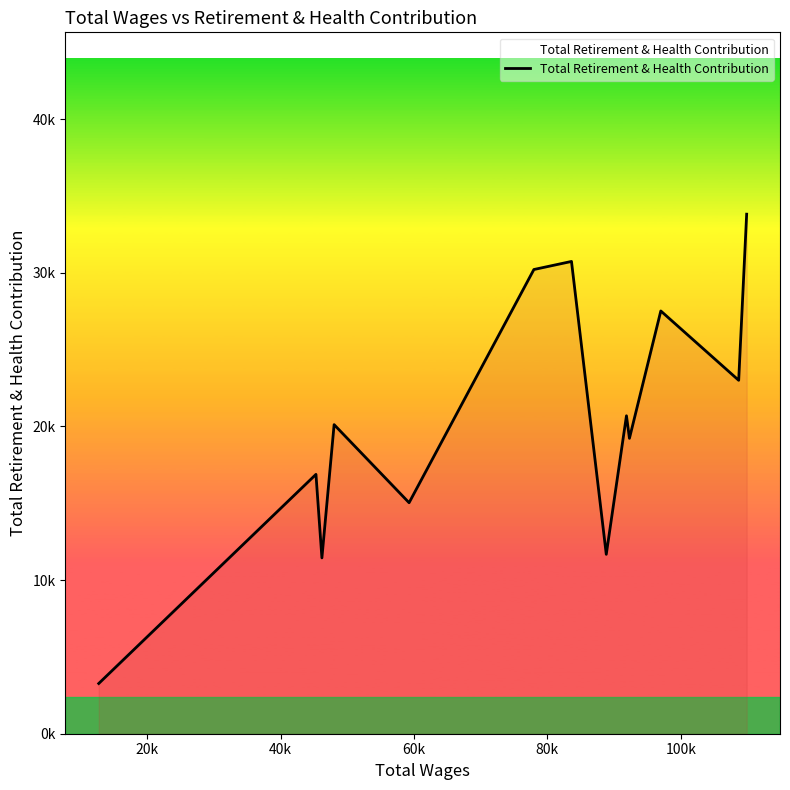

Does the chart display data point markers on the line(s)?

No